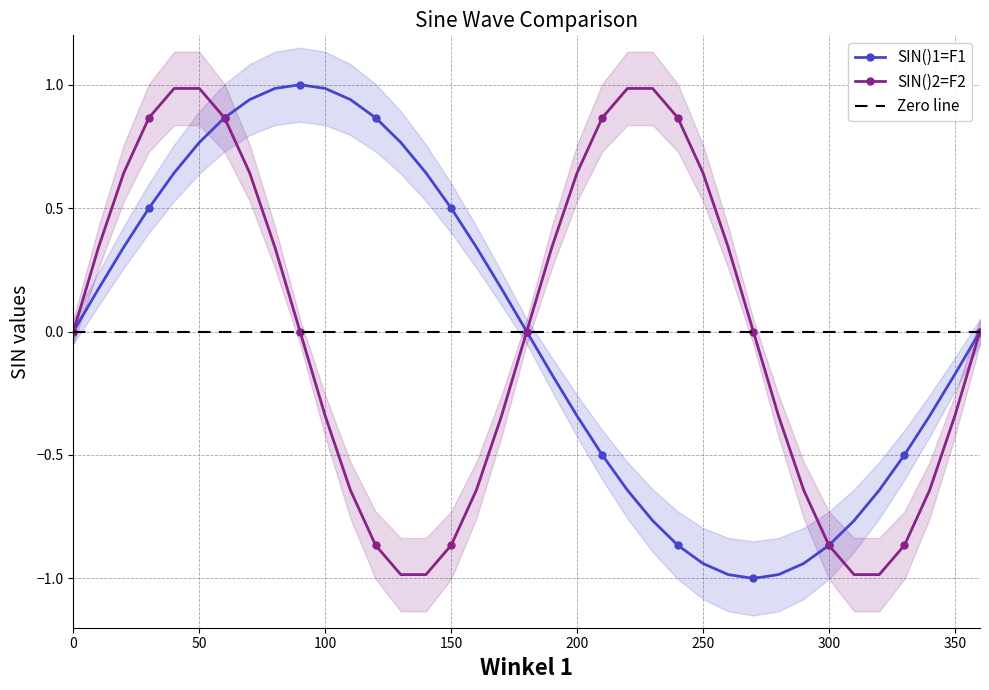

True or false: SIN()2=F2 has more than 0 points higher than both neighbors.

True